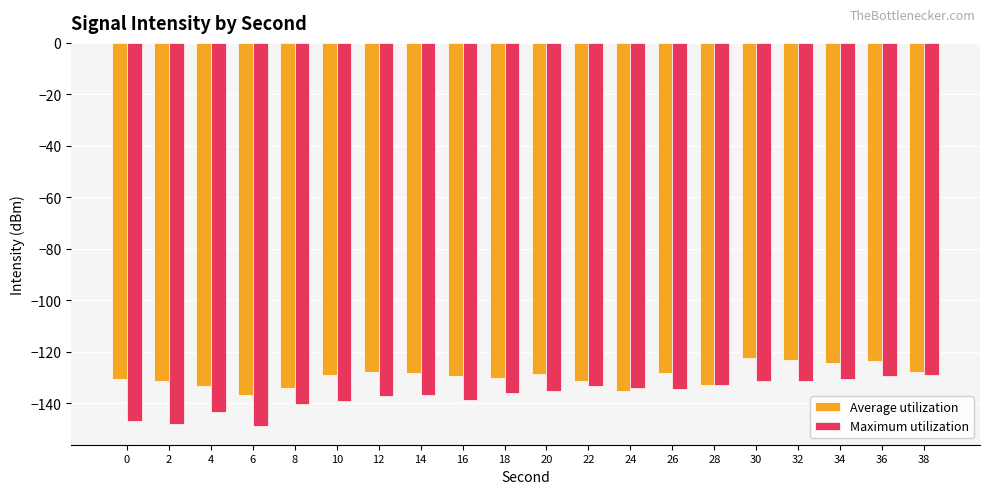

Rank the series by their average value, from highest to lowest.

Average utilization, Maximum utilization